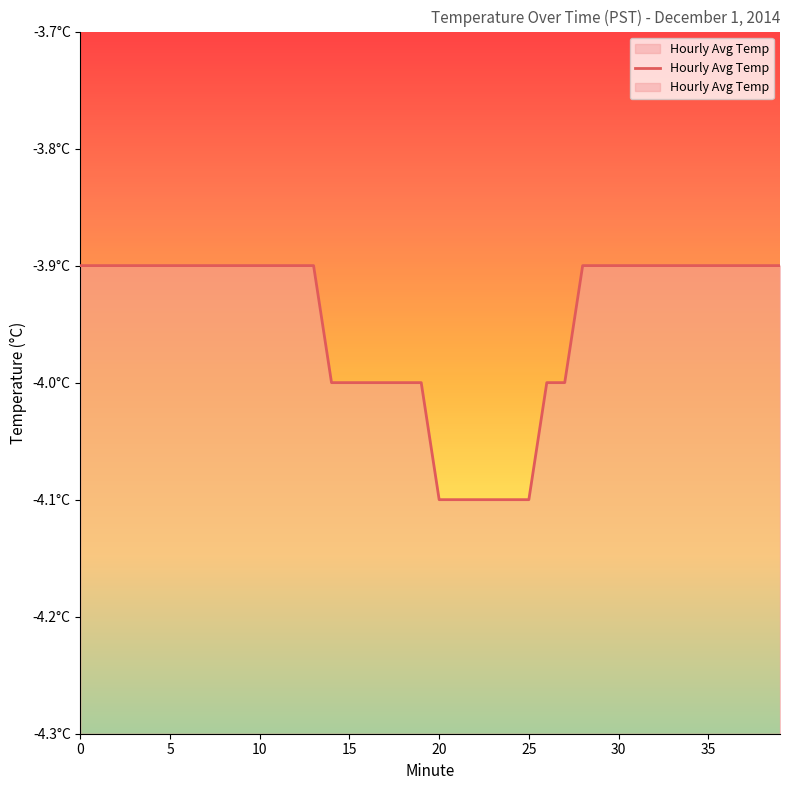

What is the average value?

-4.0